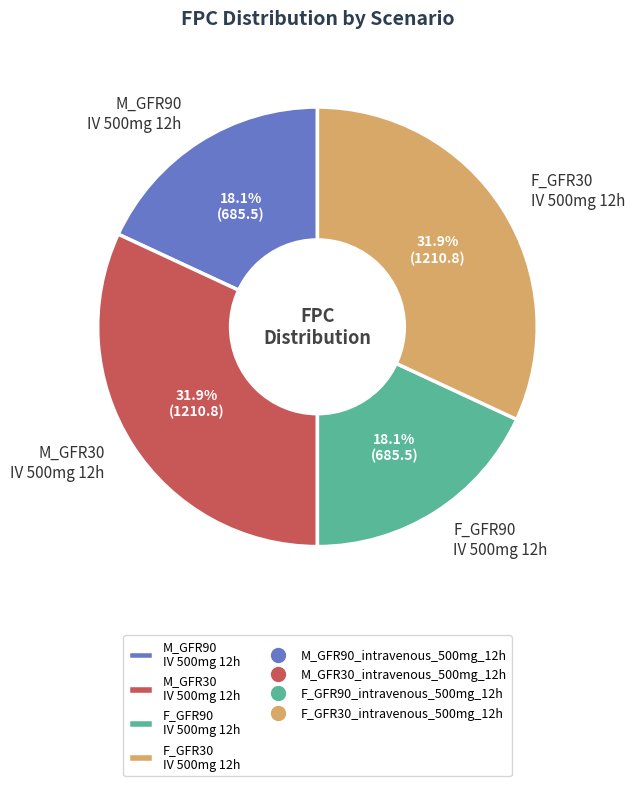

What percentage do M_GFR90 IV 500mg 12h and M_GFR30 IV 500mg 12h together represent?

50.0%